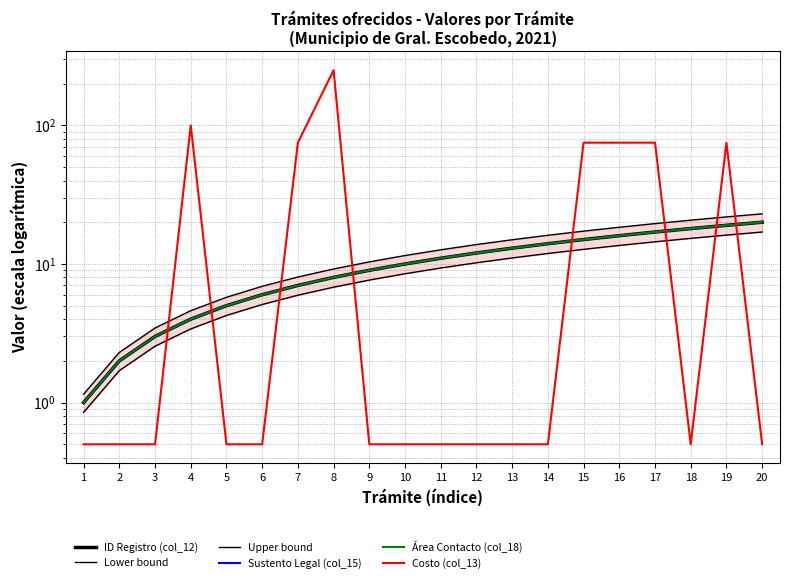

How many values in the ID Registro (col_12) series exceed 11?

9